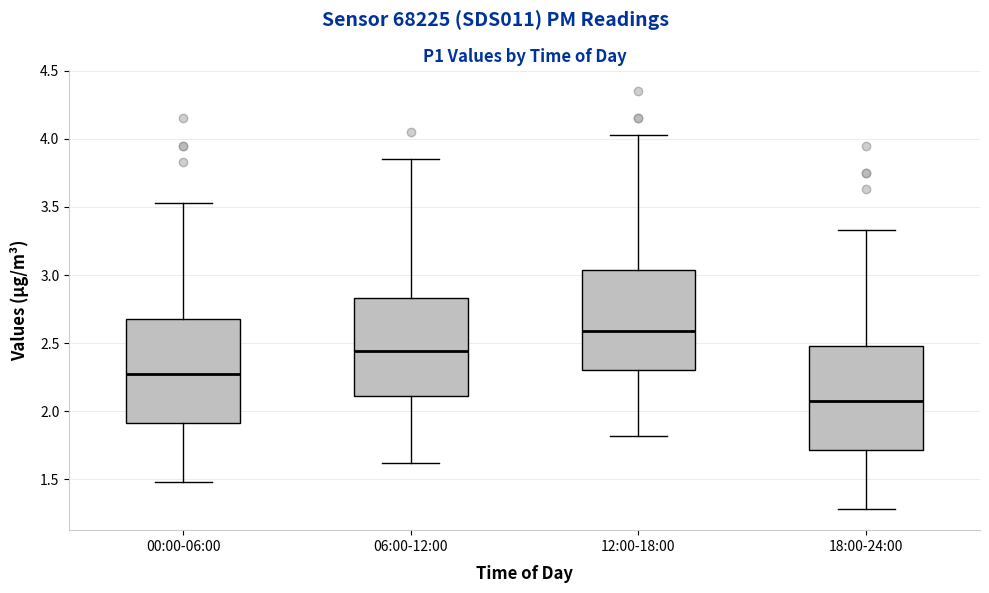

Where does the lower whisker of the box for 06:00-12:00 end on the y-axis? The values are not printed on the chart, so give them approximately, as read against the axis.

1.60